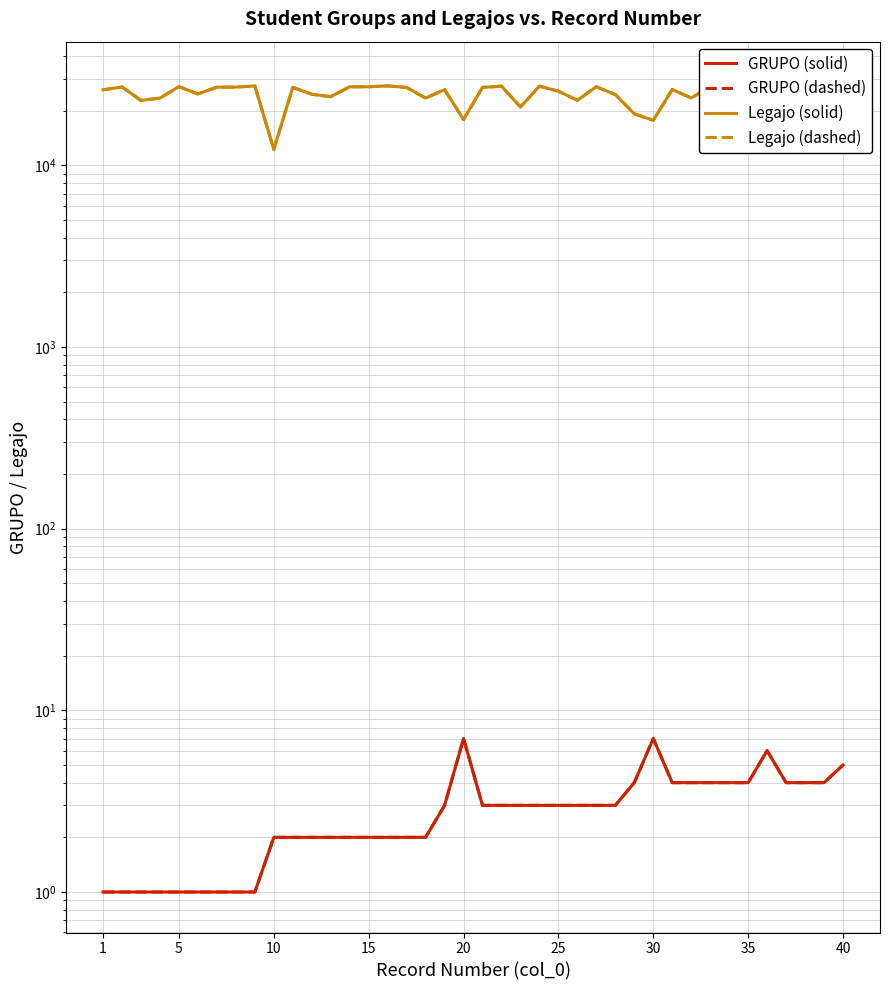

Which series has the largest total across all categories?

Legajo (solid)